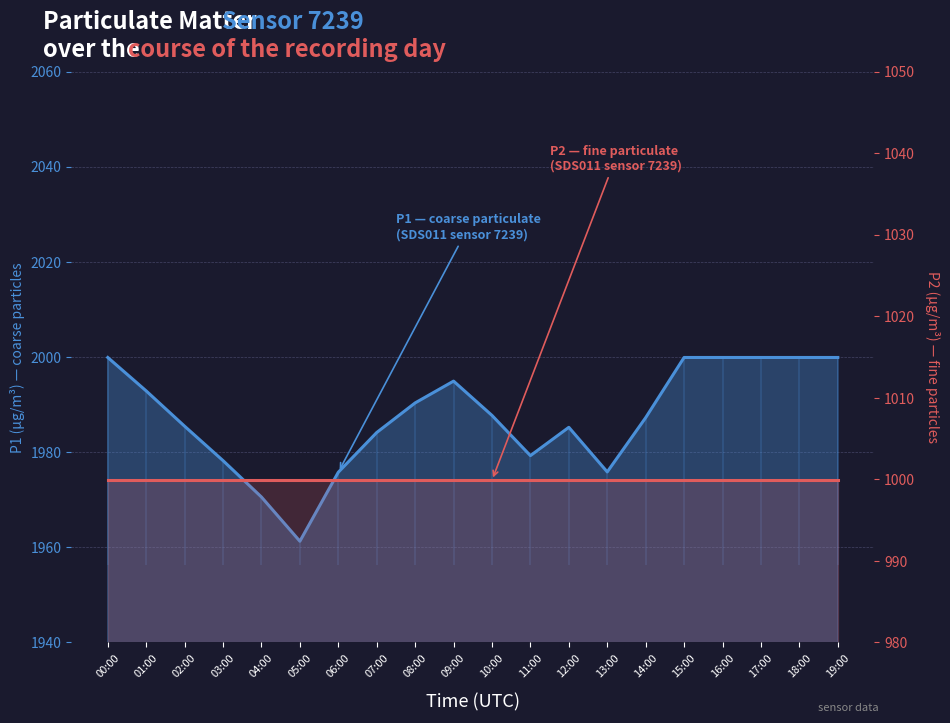

What is the label of the 7th point from the left?

06:00